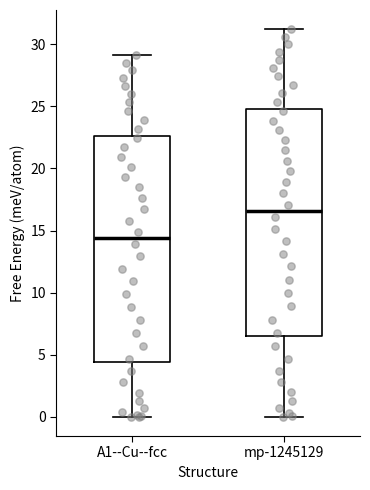

Which box's median line is the highest?

mp-1245129